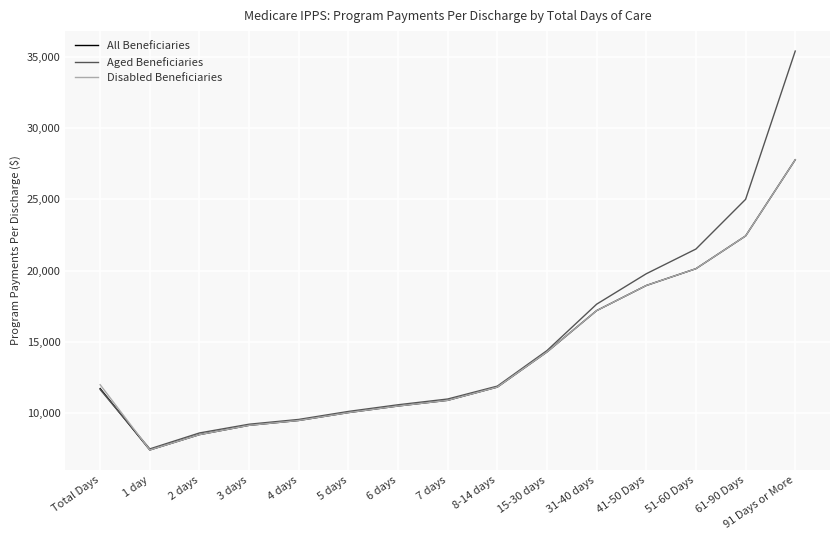

What is the minimum value shown in the chart?

7378